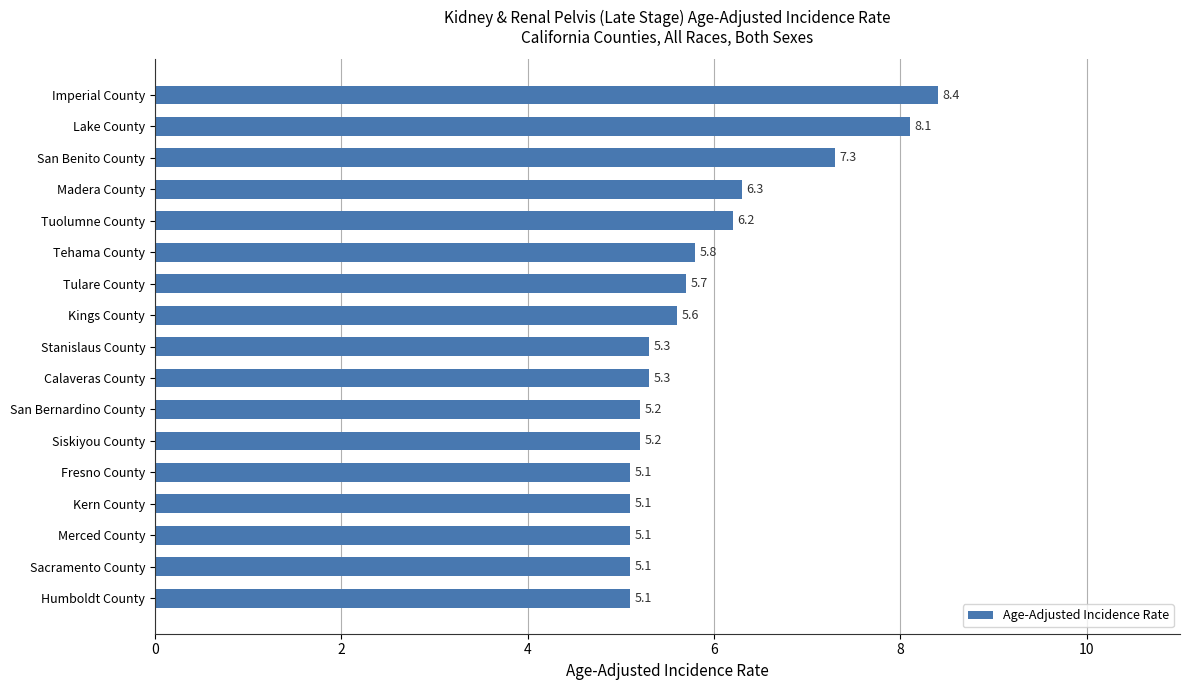

Reading top to bottom, what are all the values shown in this chart?

Imperial County=8.4	Lake County=8.1	San Benito County=7.3	Madera County=6.3	Tuolumne County=6.2	Tehama County=5.8	Tulare County=5.7	Kings County=5.6	Stanislaus County=5.3	Calaveras County=5.3	San Bernardino County=5.2	Siskiyou County=5.2	Fresno County=5.1	Kern County=5.1	Merced County=5.1	Sacramento County=5.1	Humboldt County=5.1